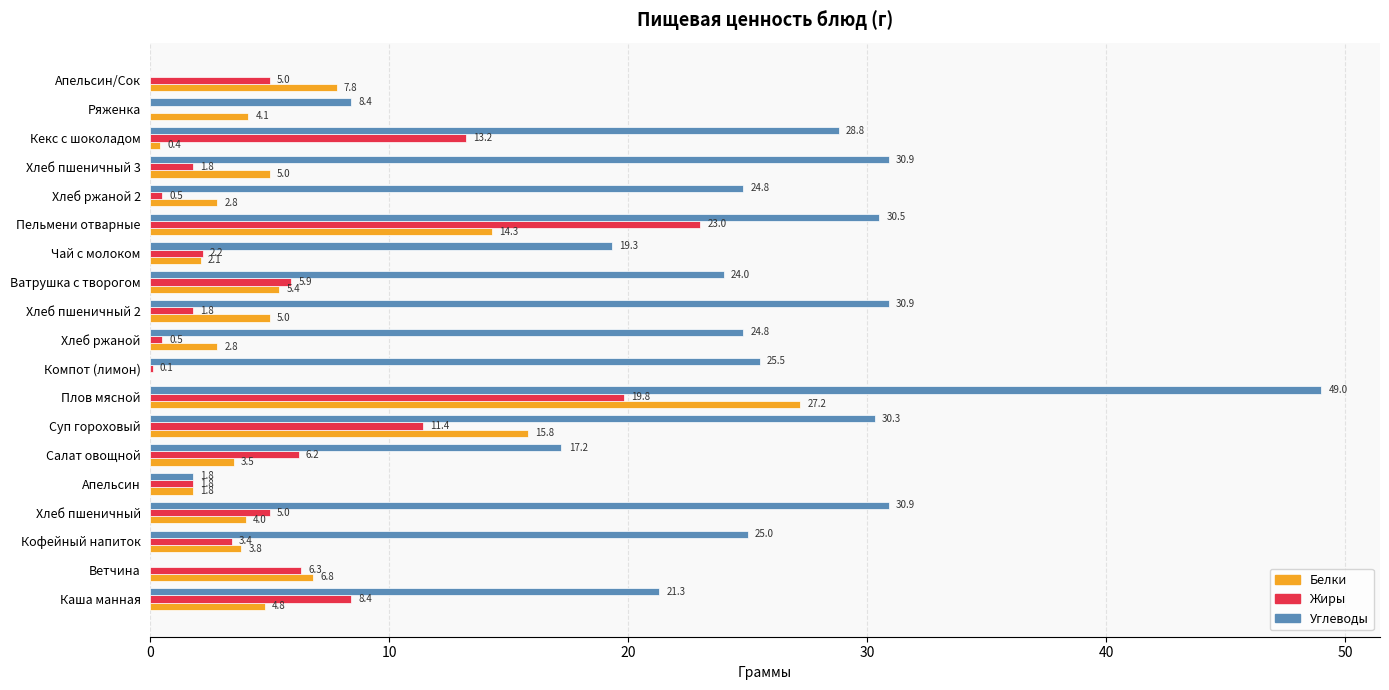

Which series changed the most between Хлеб ржаной 2 and Апельсин/Сок?

Углеводы